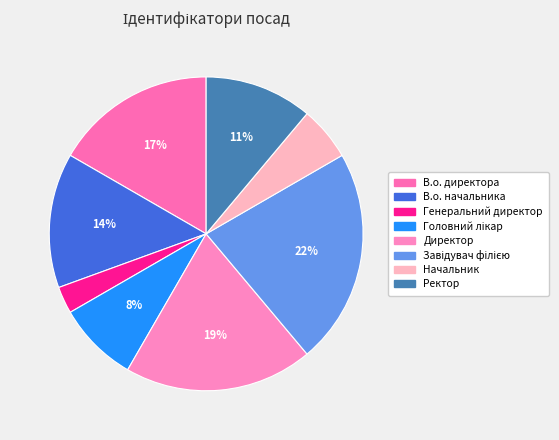

To the nearest percent, what portion does Головний лікар represent?

8%